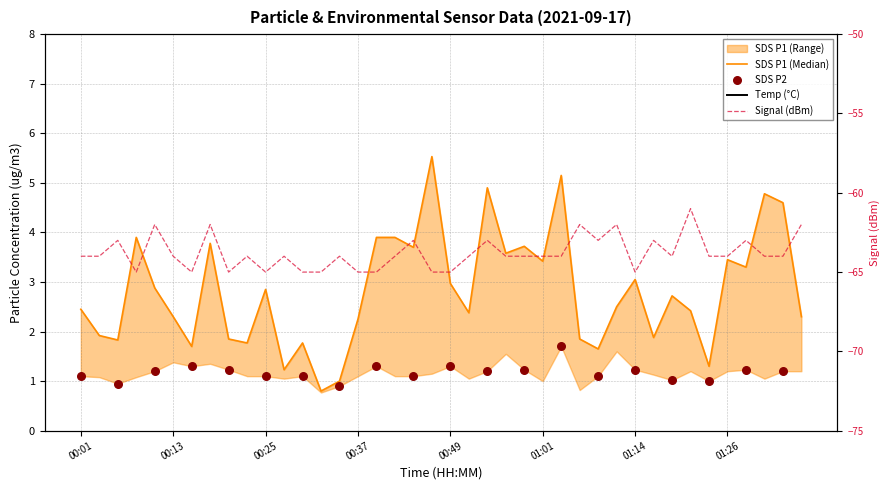

At how many categories does at least one series exceed -33?

40